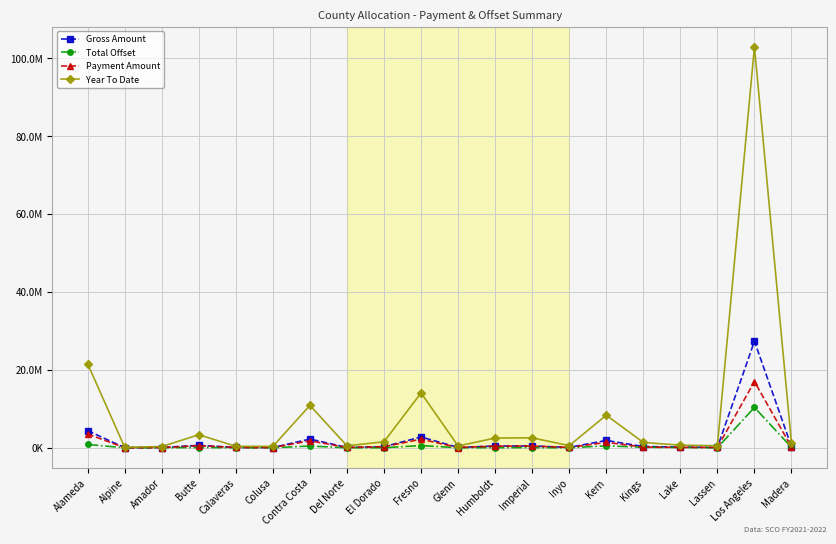

Which series has the largest total across all categories?

Year To Date